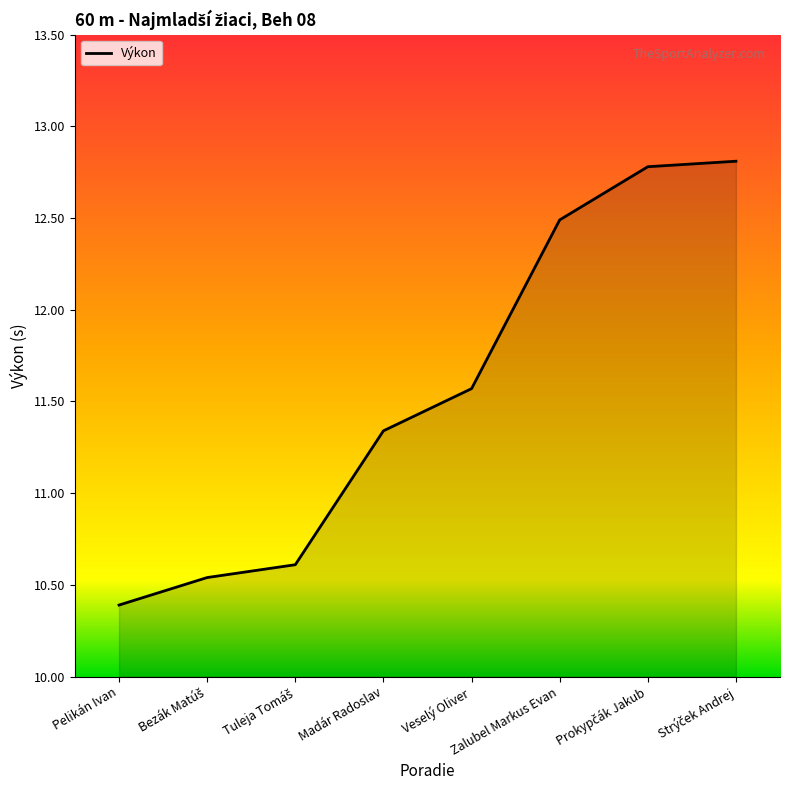

What is the change in value from Pelikán Ivan to Zalubel Markus Evan?

+2.1